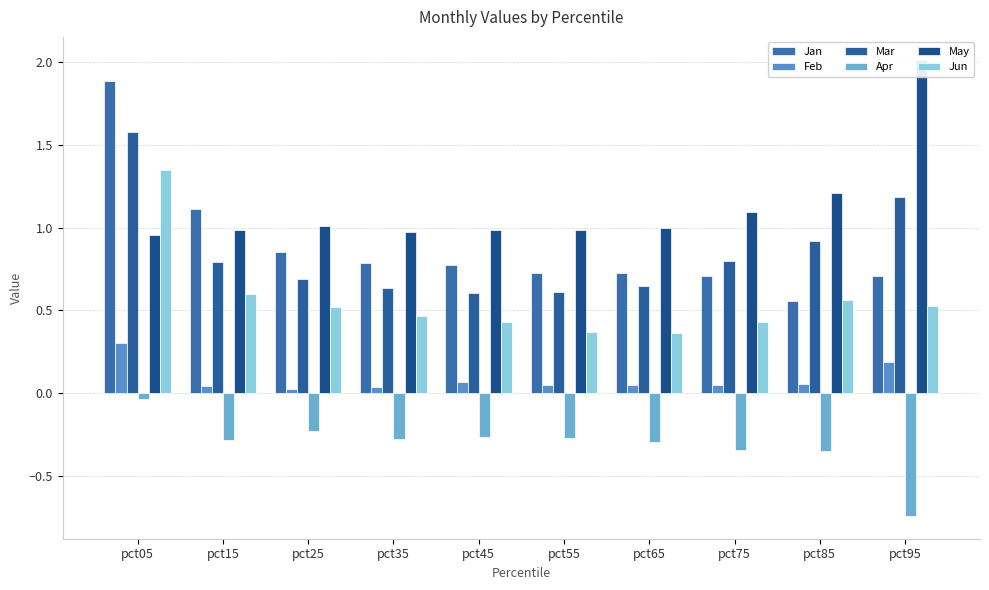

What is the difference between the May values at pct85 and pct55?

0.2